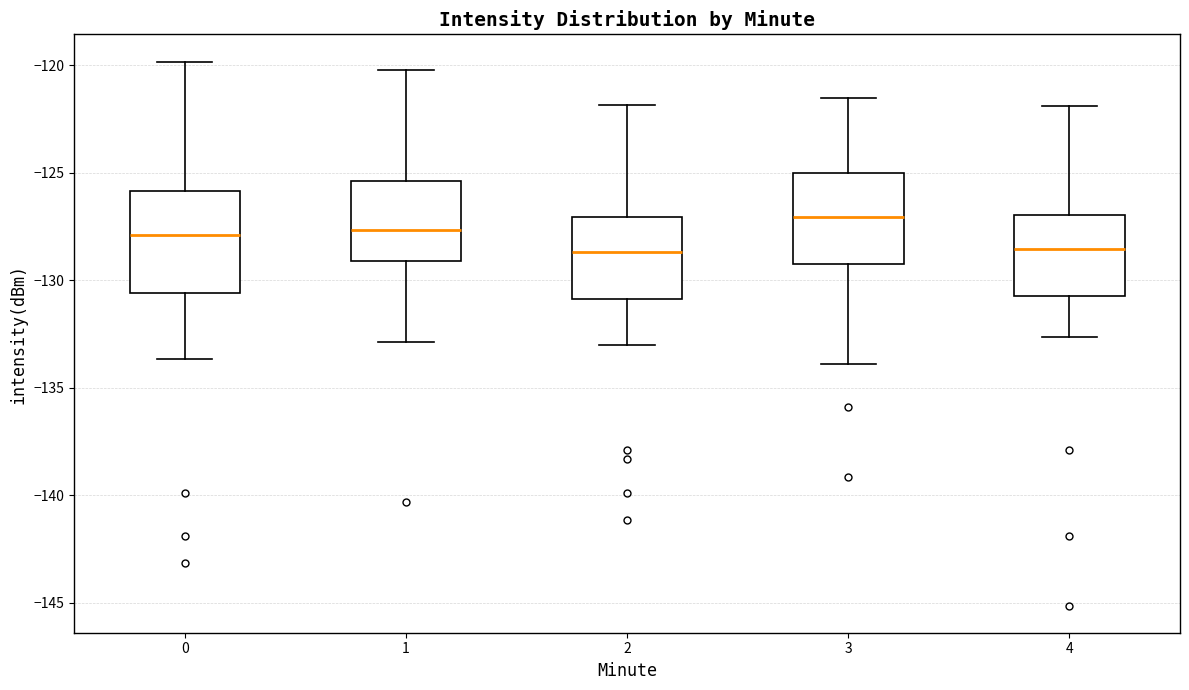

Comparing the boxes themselves (not the whiskers), which one is the tallest?

0